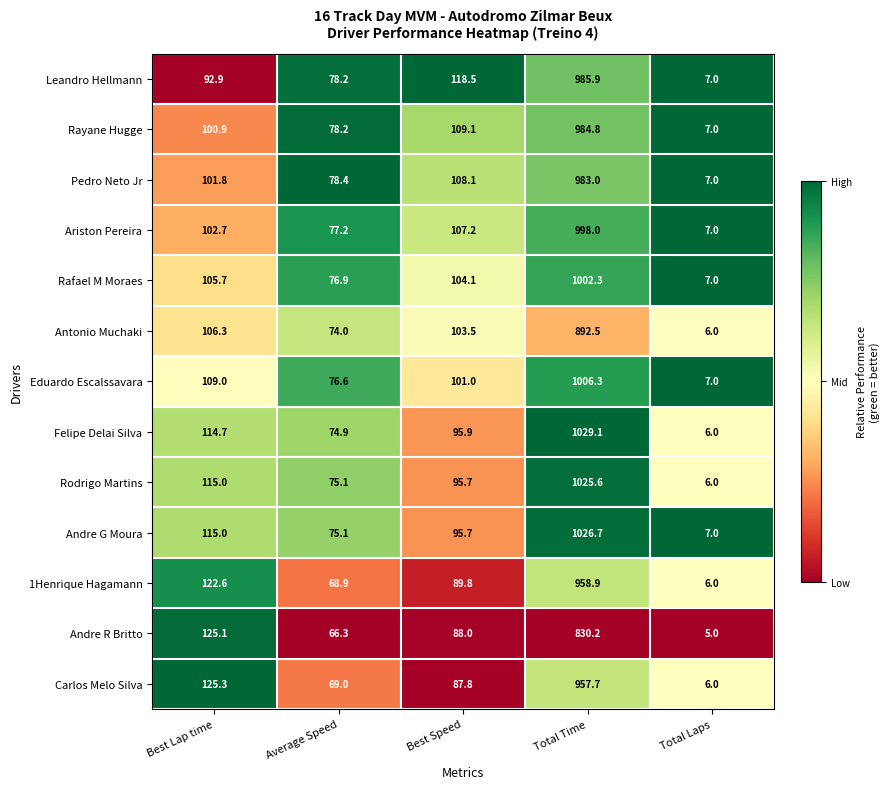

Rank the series at Total Time from highest to lowest value.

Felipe Delai Silva, Andre G Moura, Rodrigo Martins, Eduardo Escalssavara, Rafael M Moraes, Ariston Pereira, Leandro Hellmann, Rayane Hugge, Pedro Neto Jr, 1Henrique Hagamann, Carlos Melo Silva, Antonio Muchaki, Andre R Britto